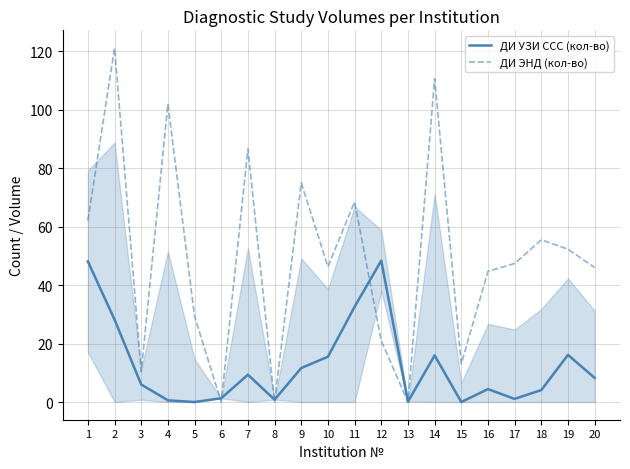

What is the sum of the ДИ УЗИ ССС (кол-во) values at 17 and 18?

5.2